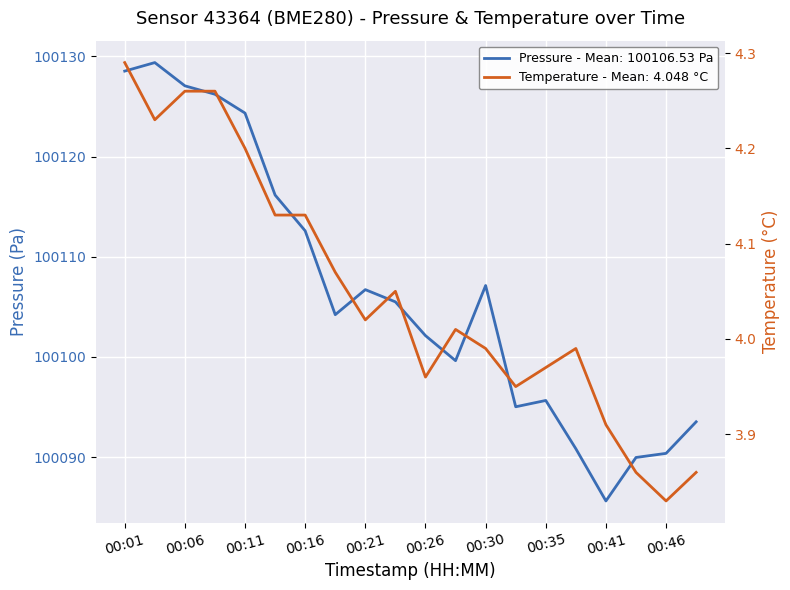

What is the value of the temperature point at the 7th from the left?

4.1